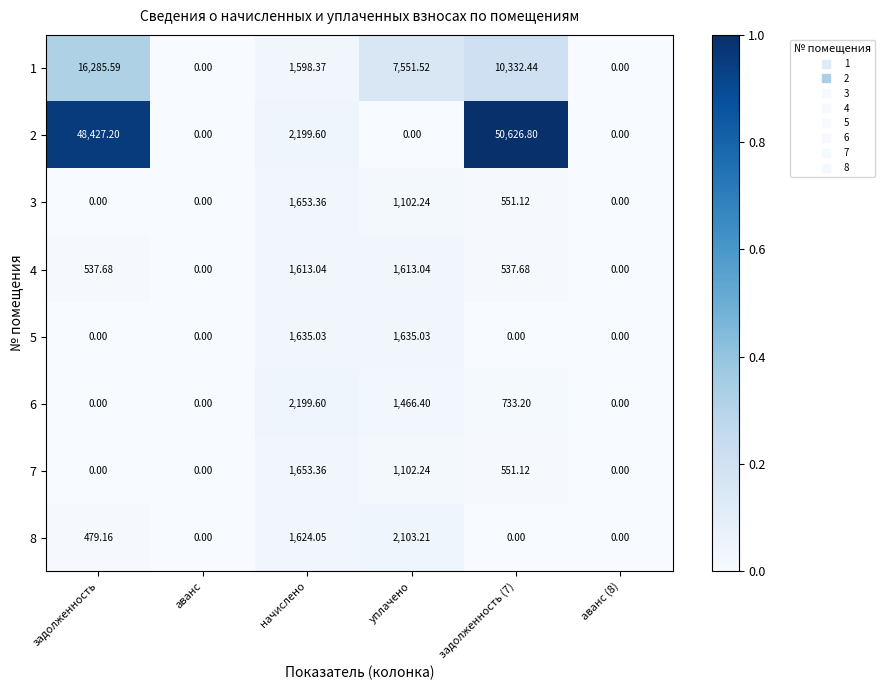

How many values in the 4 series are below 537?

2